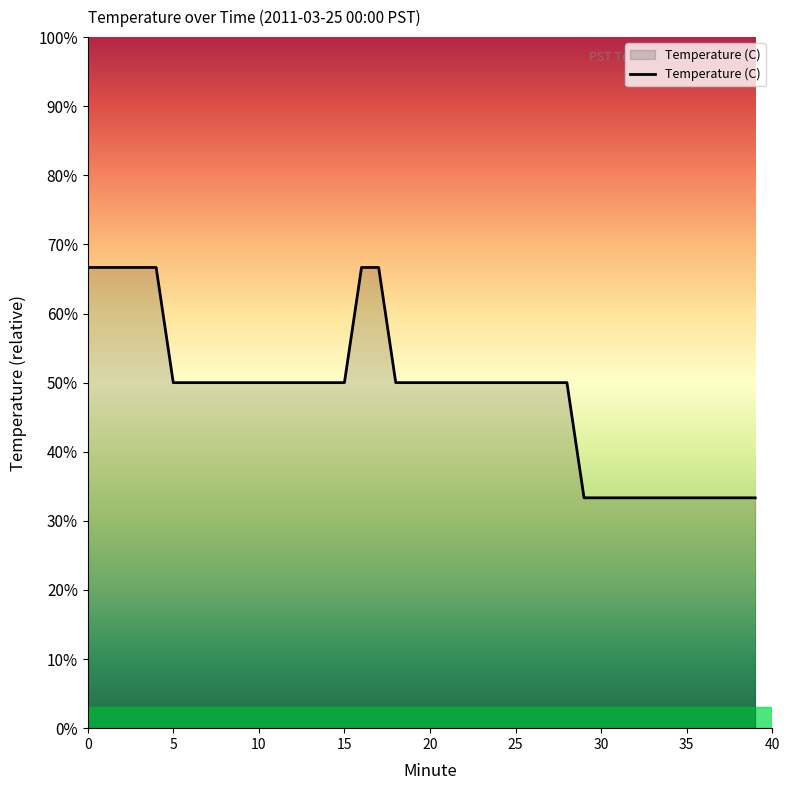

What is the greatest value displayed?

66.7